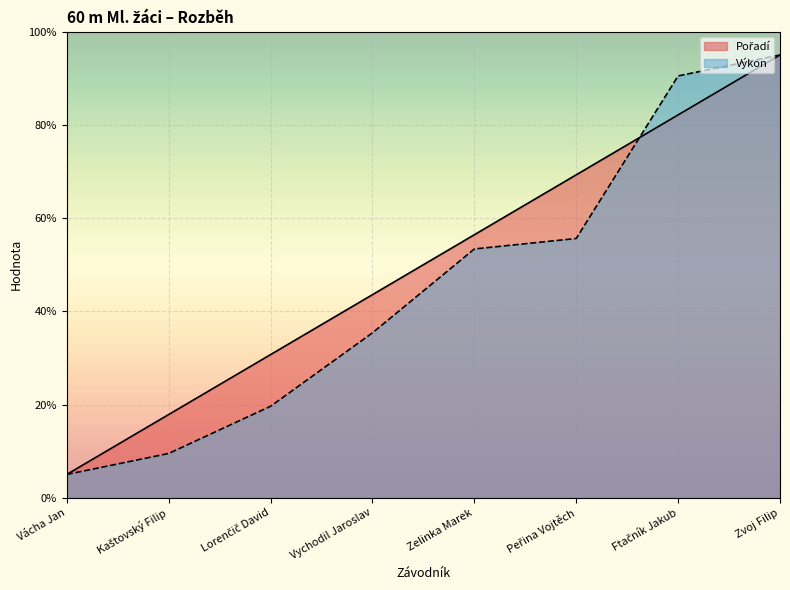

Which series has the largest range (max minus min)?

Pořadí